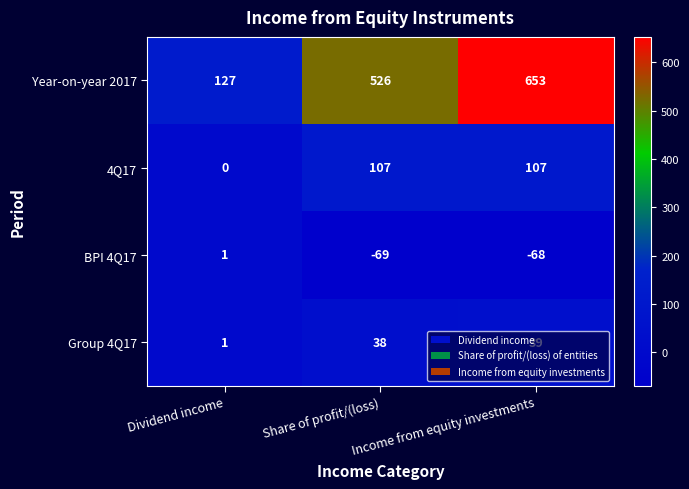

What is the approximate value of BPI 4Q17 at Income from equity investments?

-68